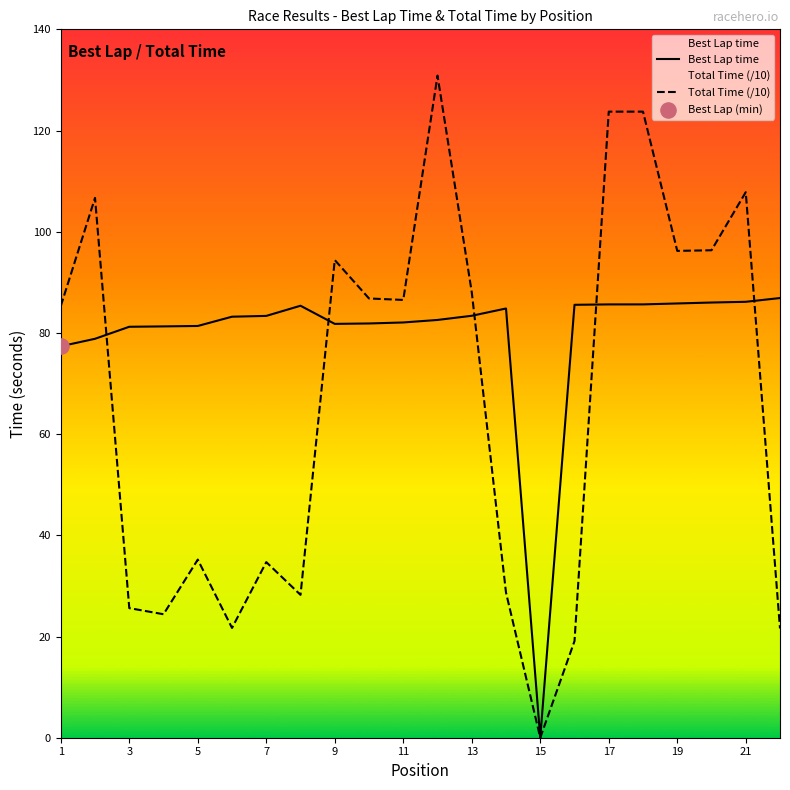

Which series contains the lowest Y value?

Best Lap time